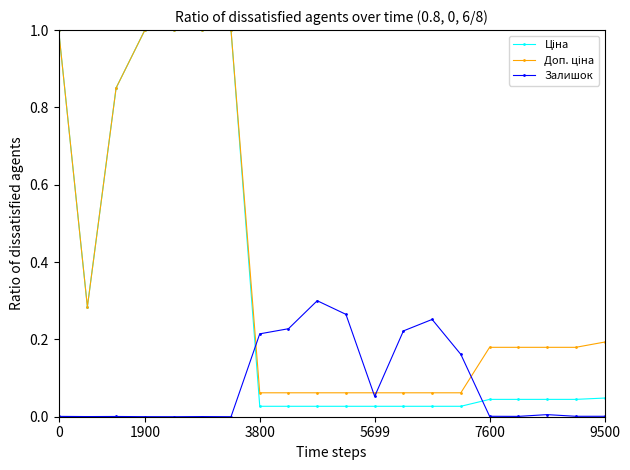

True or false: Залишок has more than 2 points higher than both neighbors.

True